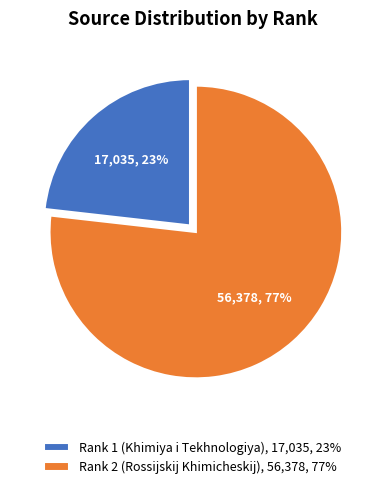

Is there any slice that represents more than half of the pie?

Yes